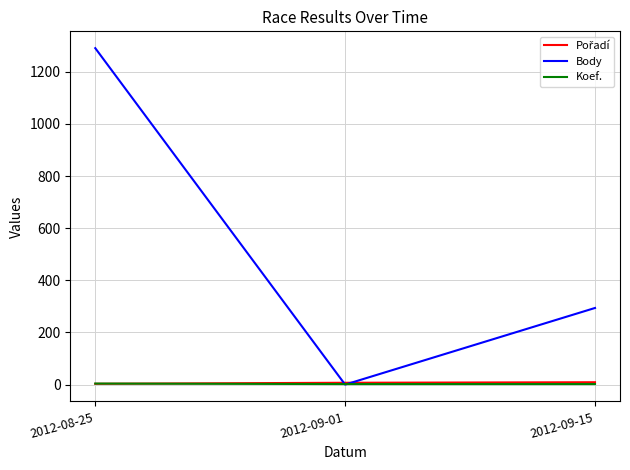

Which series has the largest range (max minus min)?

Body